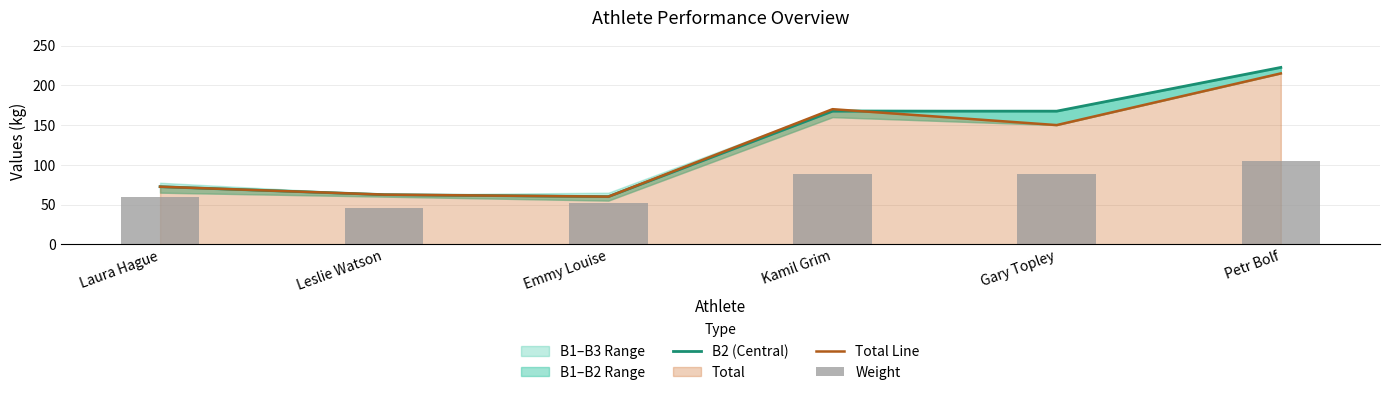

Is it true that Total Line equals 27.3 at Laura Hague?

False